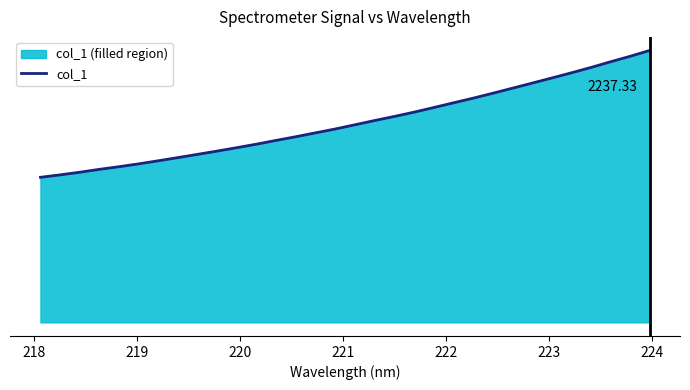

How many data points are less than 1626?

16